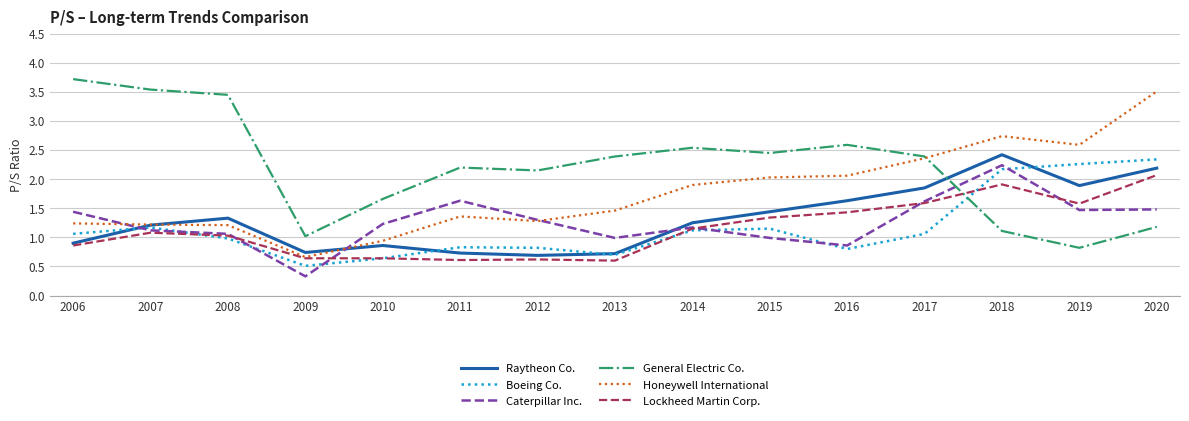

At how many categories does at least one series exceed 3?

4